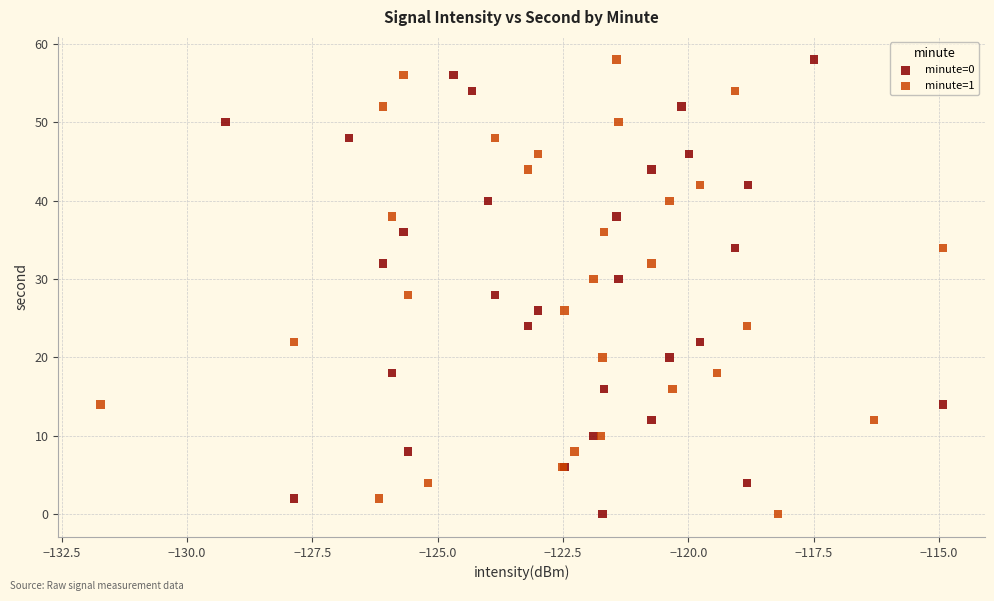

What are all the series names shown in the legend?

minute=0, minute=1